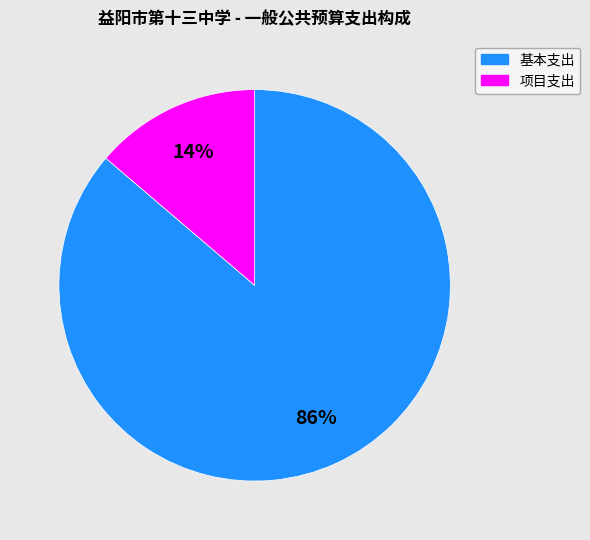

Do 项目支出 and 基本支出 together represent more than half of the pie?

Yes